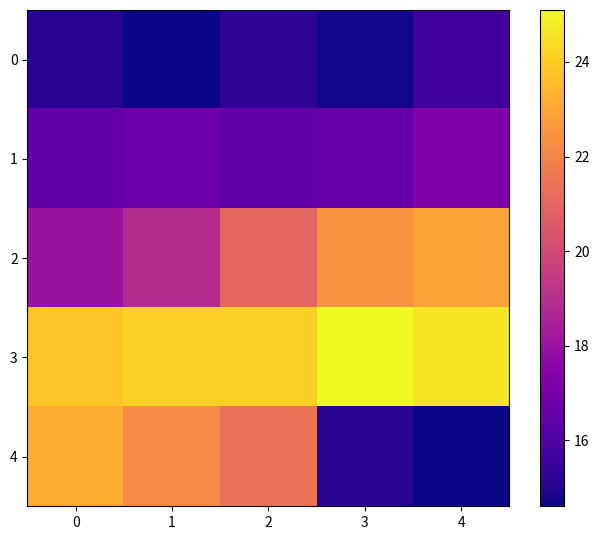

Between 1 and 3, which series saw the biggest shift?

4